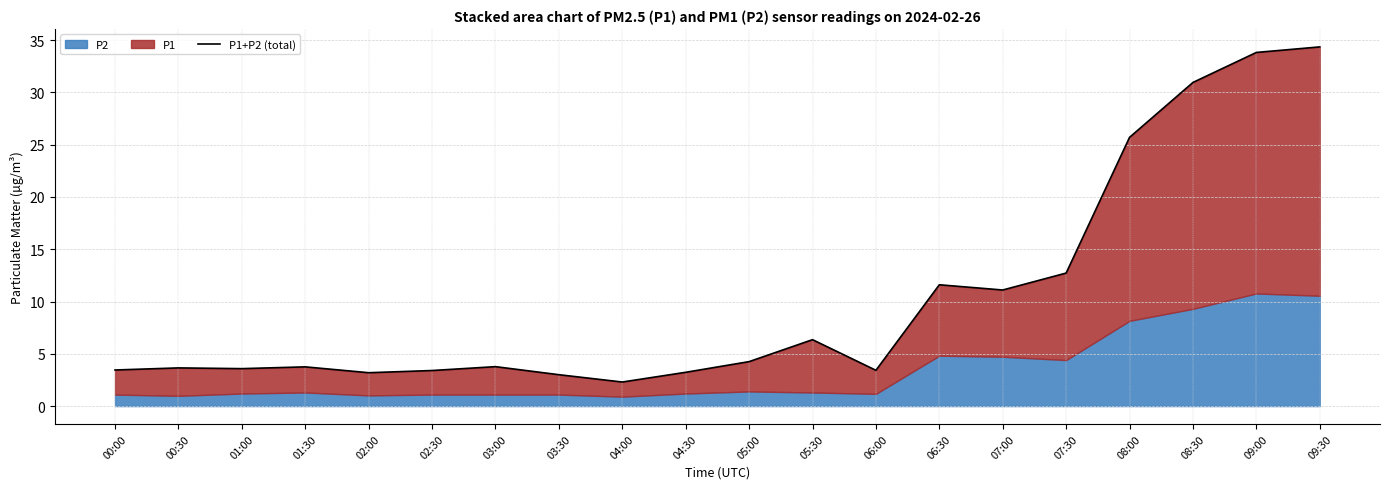

What is the sum of all values?

207.6